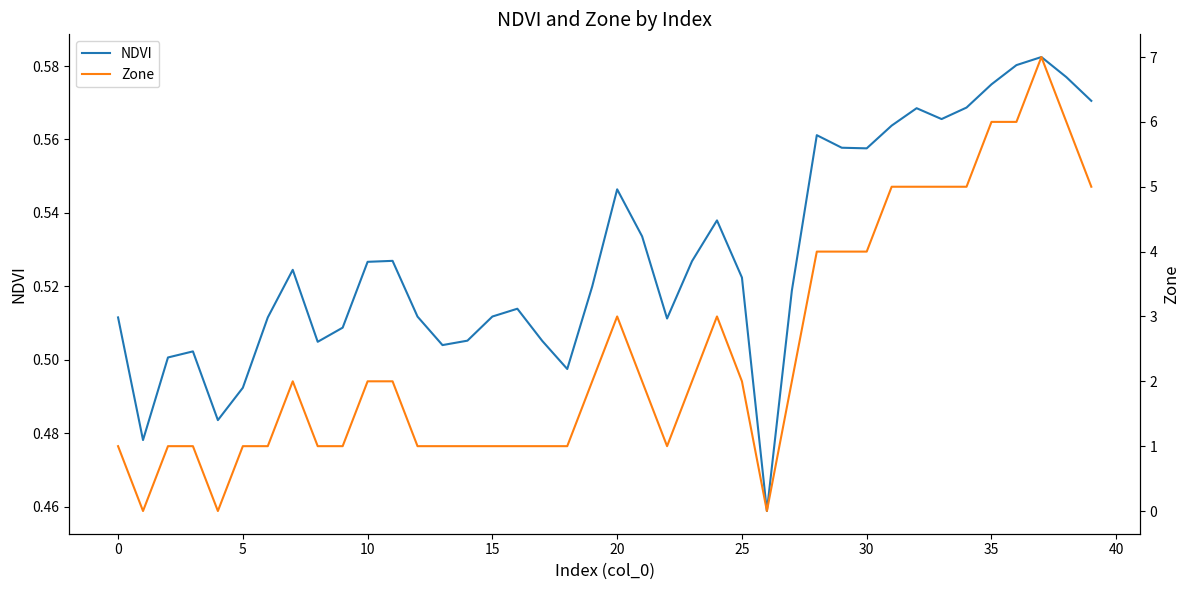

Is the value of Zone at 35 greater than the value of NDVI at 16?

Yes